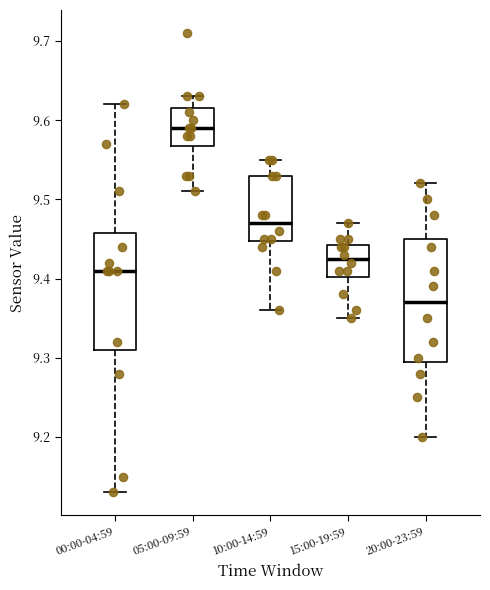

Reading left to right, read every box against the y-axis: the position of its median line, the range the box covers, and the ends of its whiskers. The values are not printed on the chart, so give them approximately, as read against the axis.

00:00-04:59: median 9.41, box 9.31 to 9.46, whiskers 9.13 to 9.62
05:00-09:59: median 9.59, box 9.57 to 9.62, whiskers 9.51 to 9.63
10:00-14:59: median 9.47, box 9.45 to 9.53, whiskers 9.36 to 9.55
15:00-19:59: median 9.43, box 9.40 to 9.44, whiskers 9.35 to 9.47
20:00-23:59: median 9.37, box 9.30 to 9.45, whiskers 9.20 to 9.52